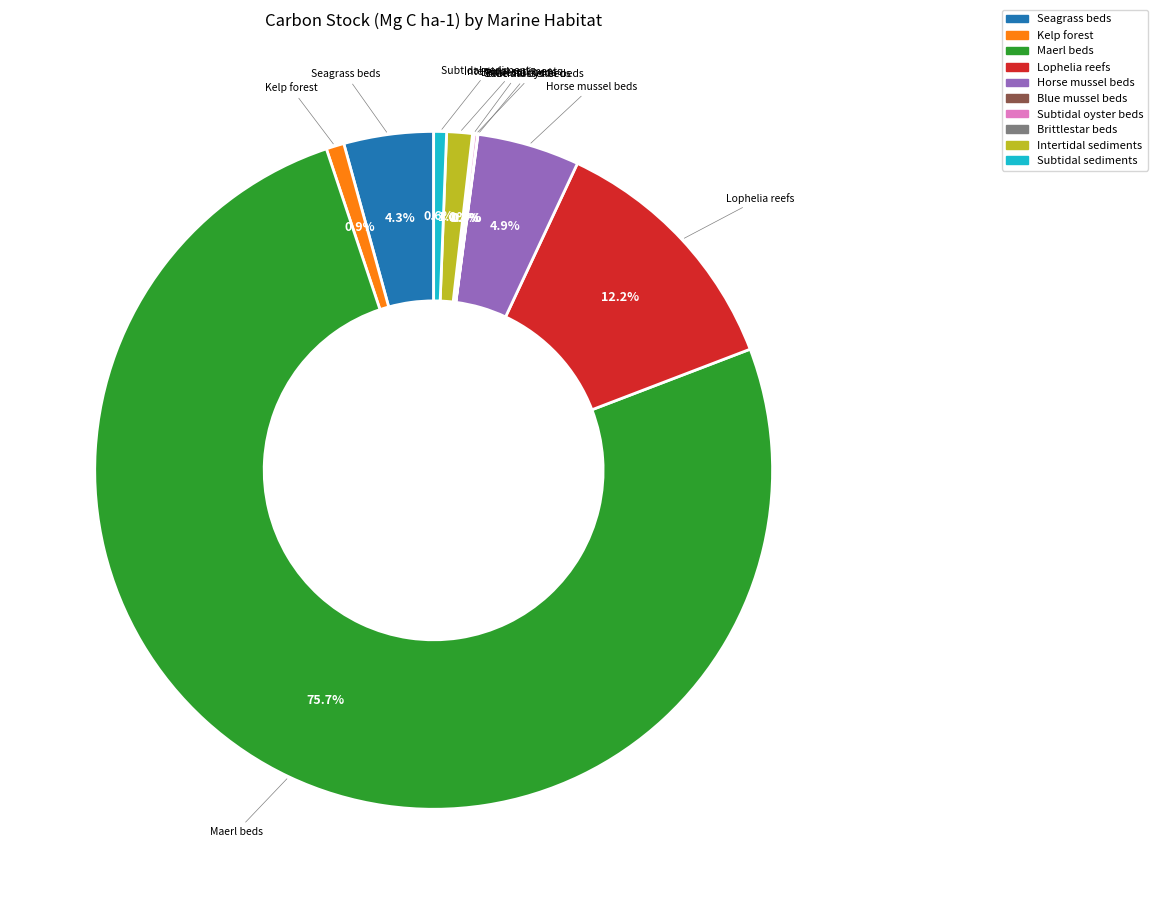

To the nearest percent, what is the average slice percentage?

10%